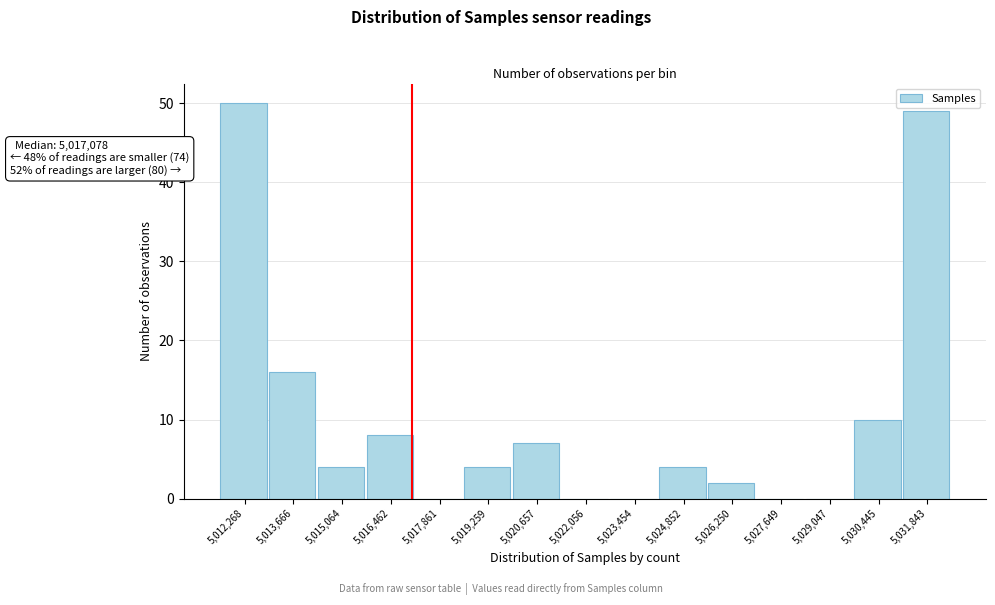

Which range on the x-axis has the tallest bar?

5011600 to 5013000